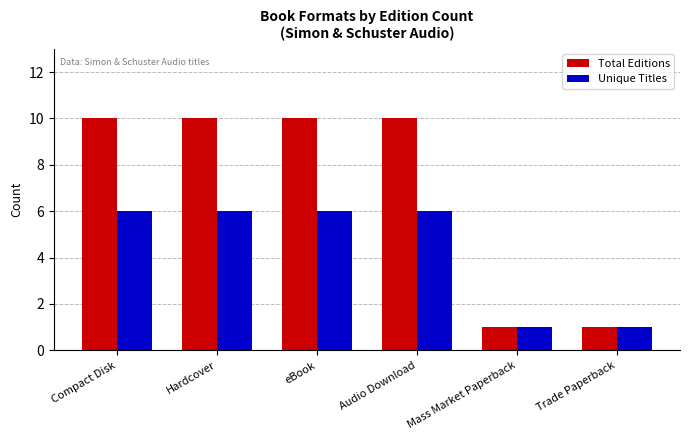

Which series has the largest range (max minus min)?

Total Editions